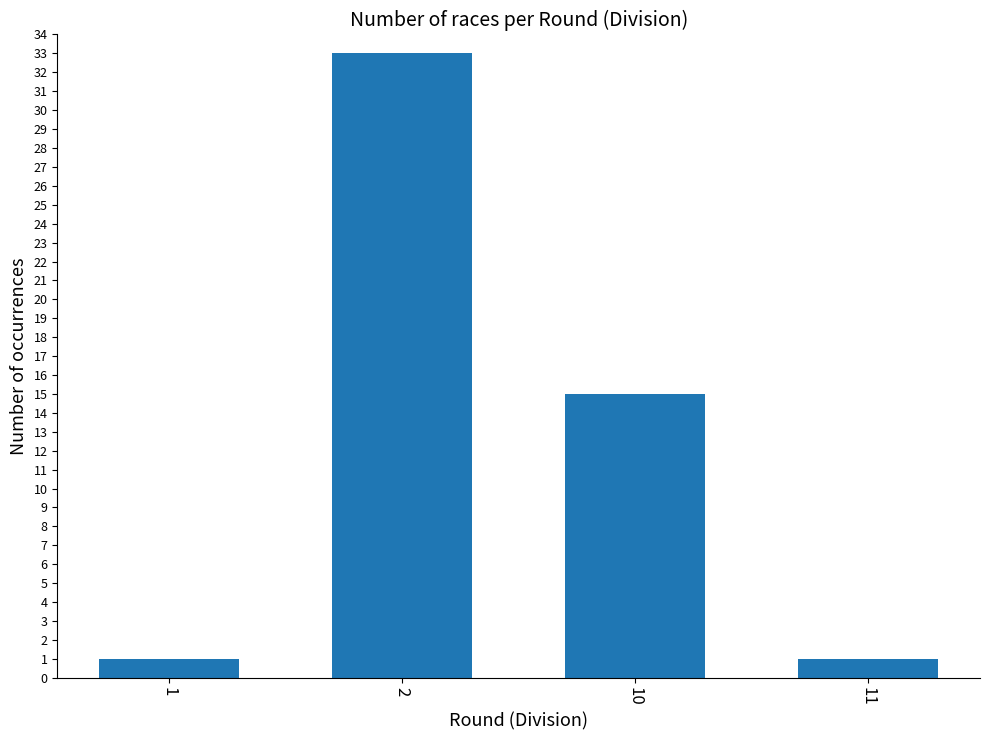

At which label is the value closest to 17?

10